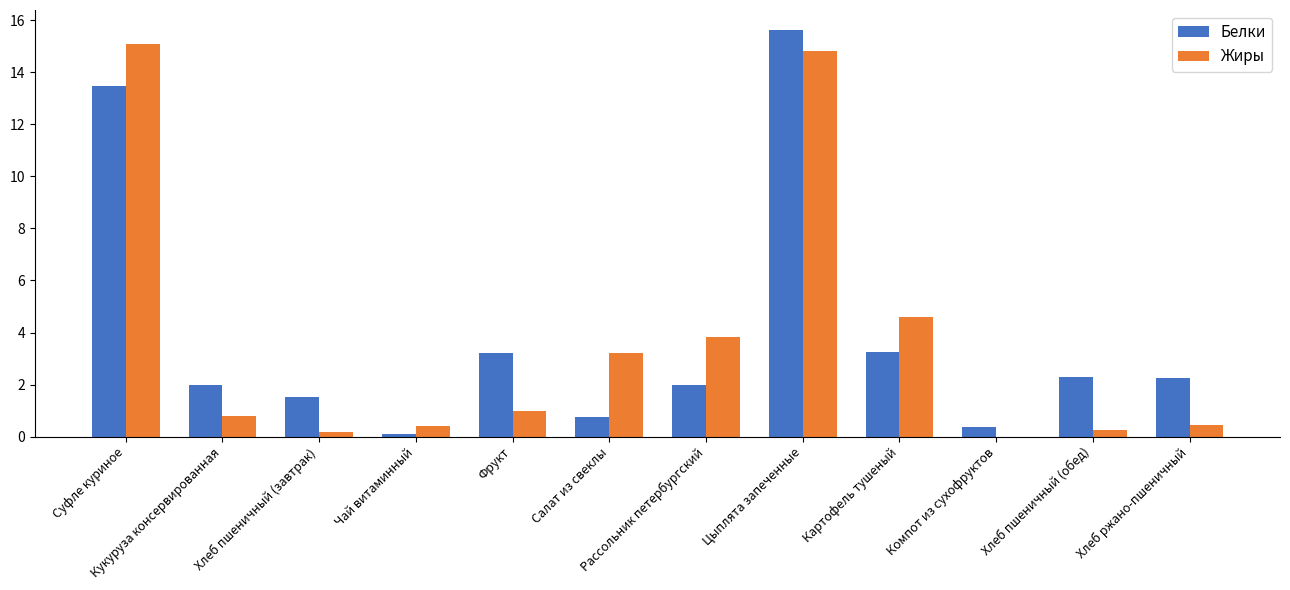

What is the approximate value of Жиры at Кукуруза консервированная?

0.8